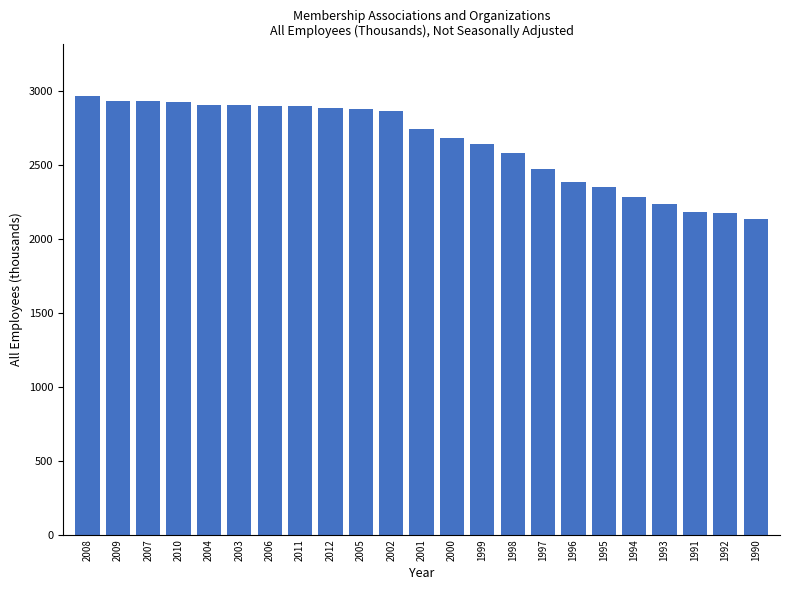

Approximately how many times larger is the value at 1993 compared to 2012?

0.8